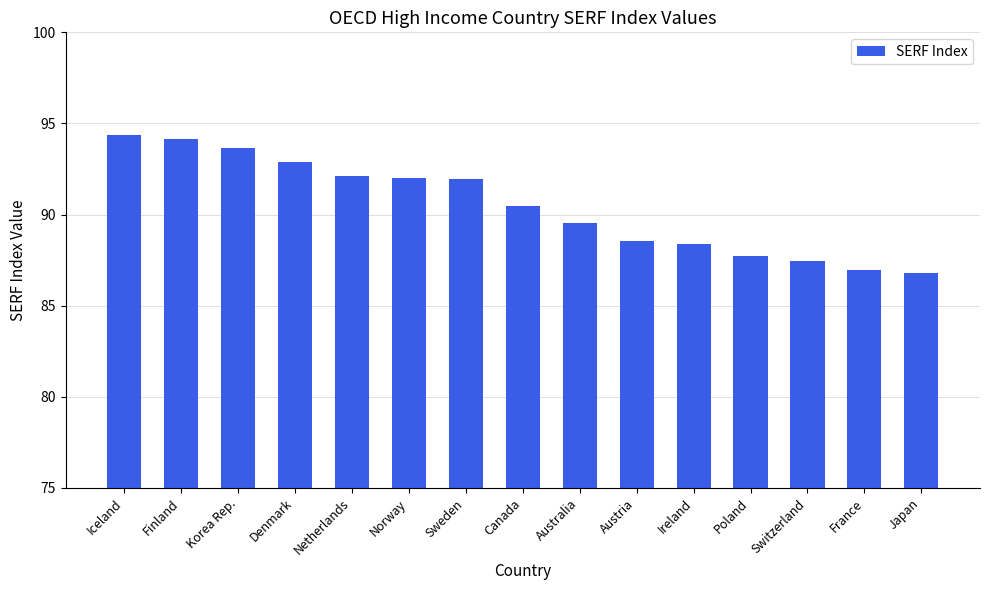

Where does the data first go above 90?

Iceland